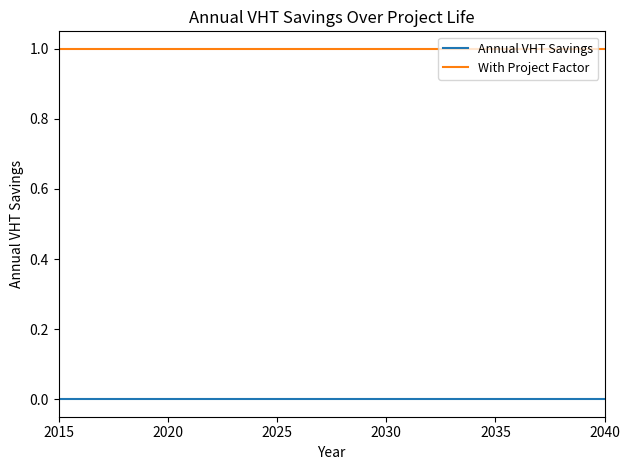

Reading left to right, transcribe all the data shown in this chart.

Annual VHT Savings: 0	0	0	0	0	0	0	0	0	0	0	0	0	0	0	0	0	0	0	0	0	0	0	0	0	0
With Project Factor: 1	1	1	1	1	1	1	1	1	1	1	1	1	1	1	1	1	1	1	1	1	1	1	1	1	1